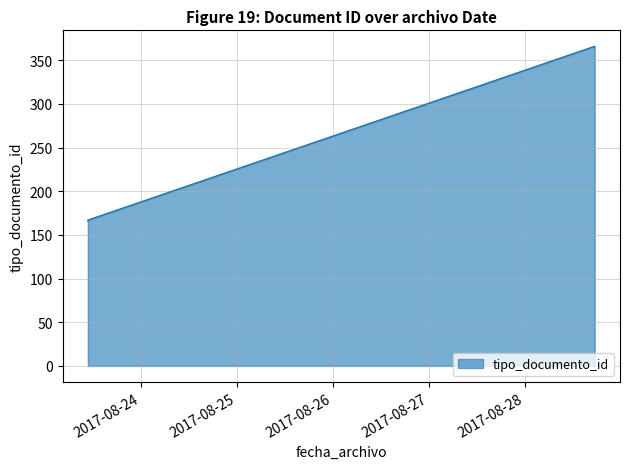

How many distinct data groups are displayed?

1